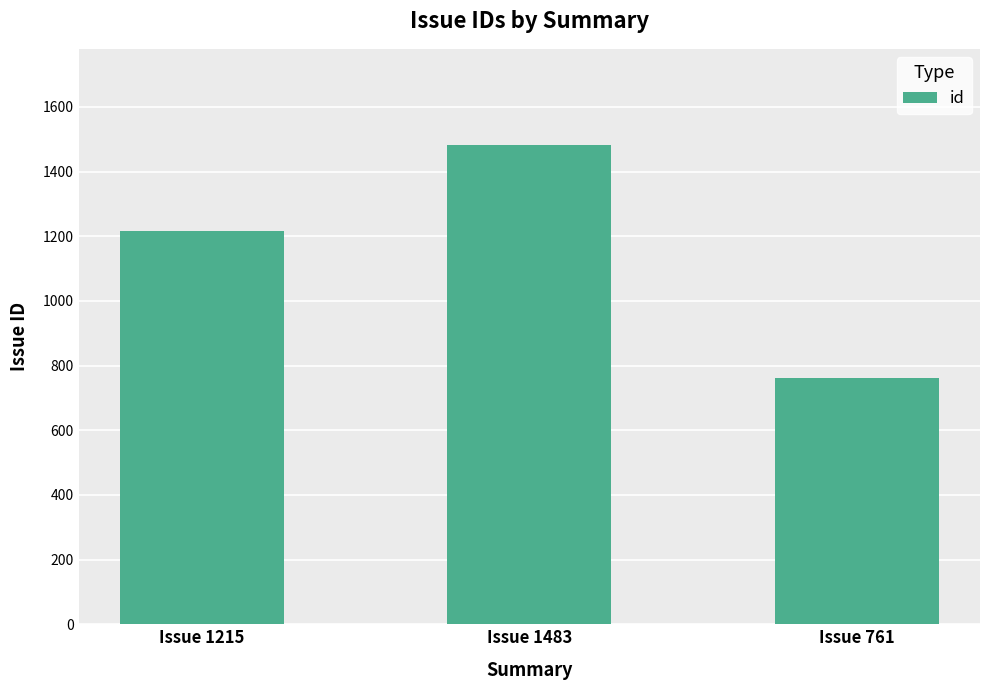

What is the value of the 1st bar from the left?

1215